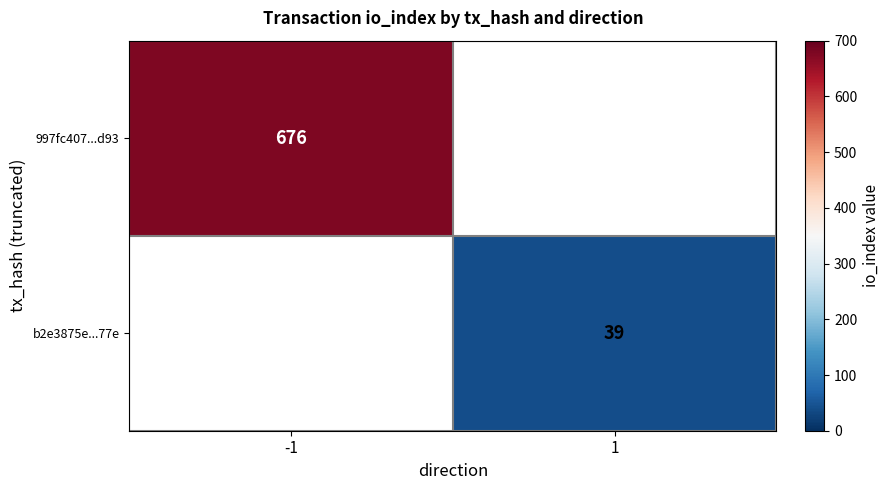

The b2e3875e...77e series shows 39 at 1. True or false?

True